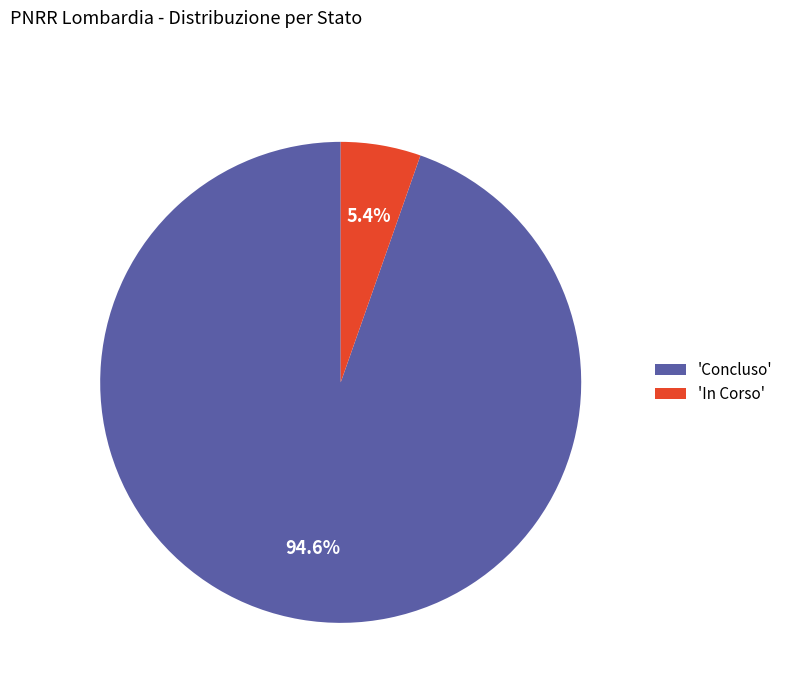

Do 'Concluso' and 'In Corso' together represent more than half of the pie?

Yes